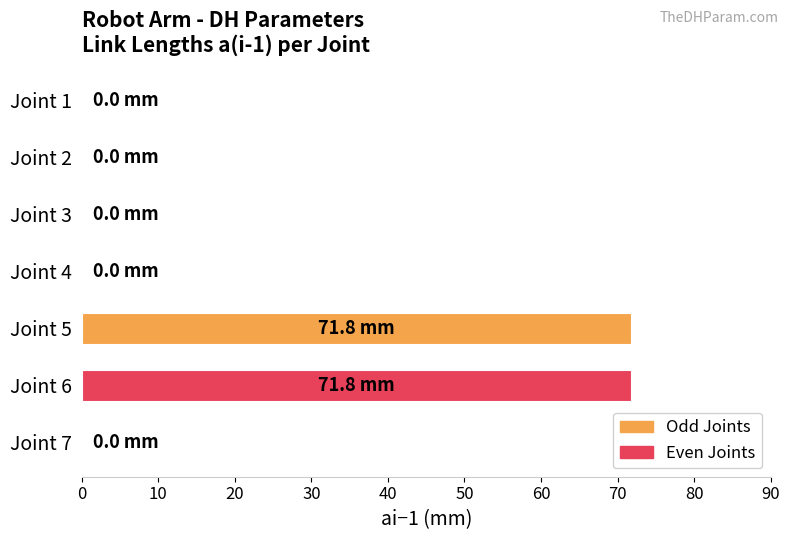

What is the sum of the values at Joint 6 and Joint 5?

143.6